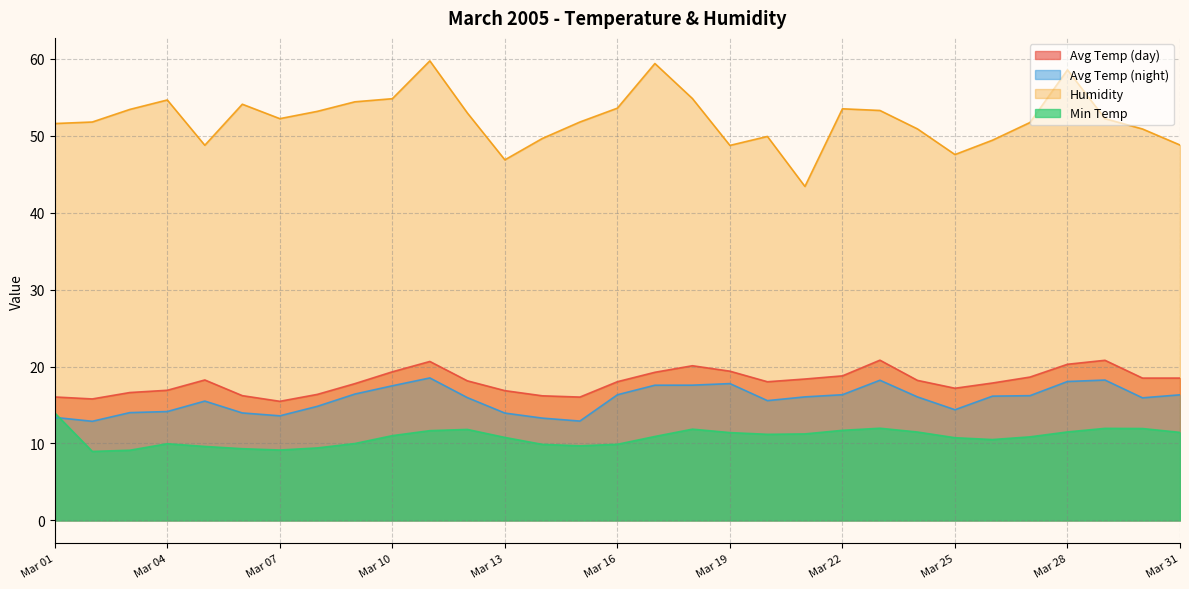

What are all the series names shown in the legend?

Avg Temp (day), Avg Temp (night), Humidity, Min Temp